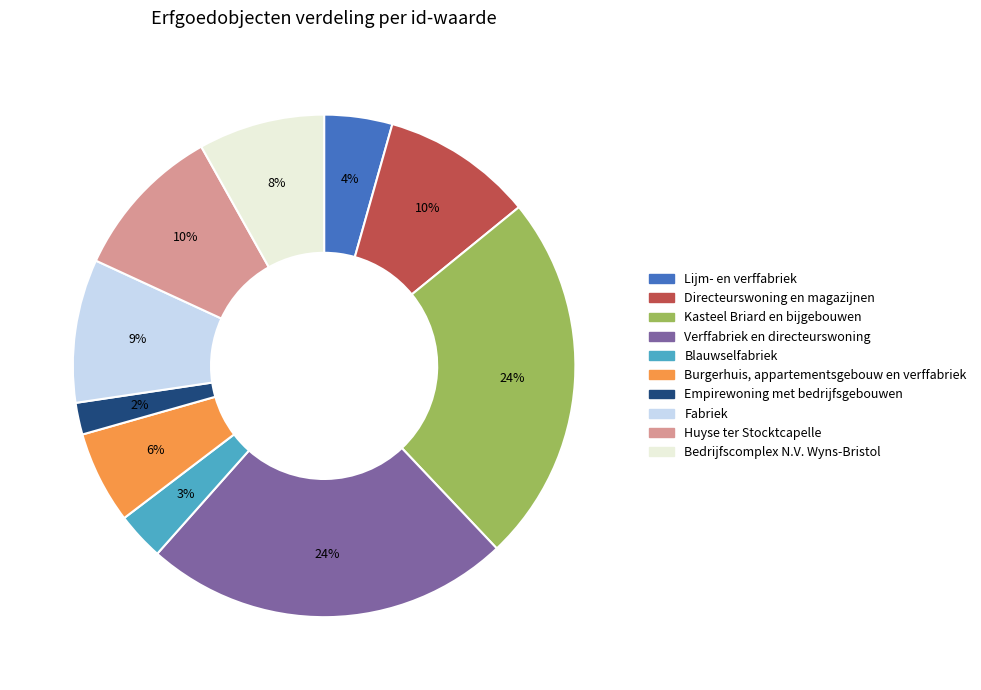

How many slices are in this pie chart?

10